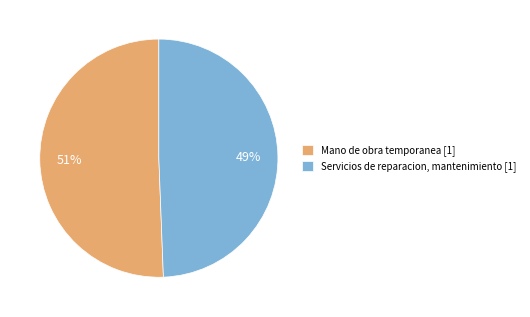

True or false: Servicios de reparacion, mantenimiento accounts for 35% of the total.

False